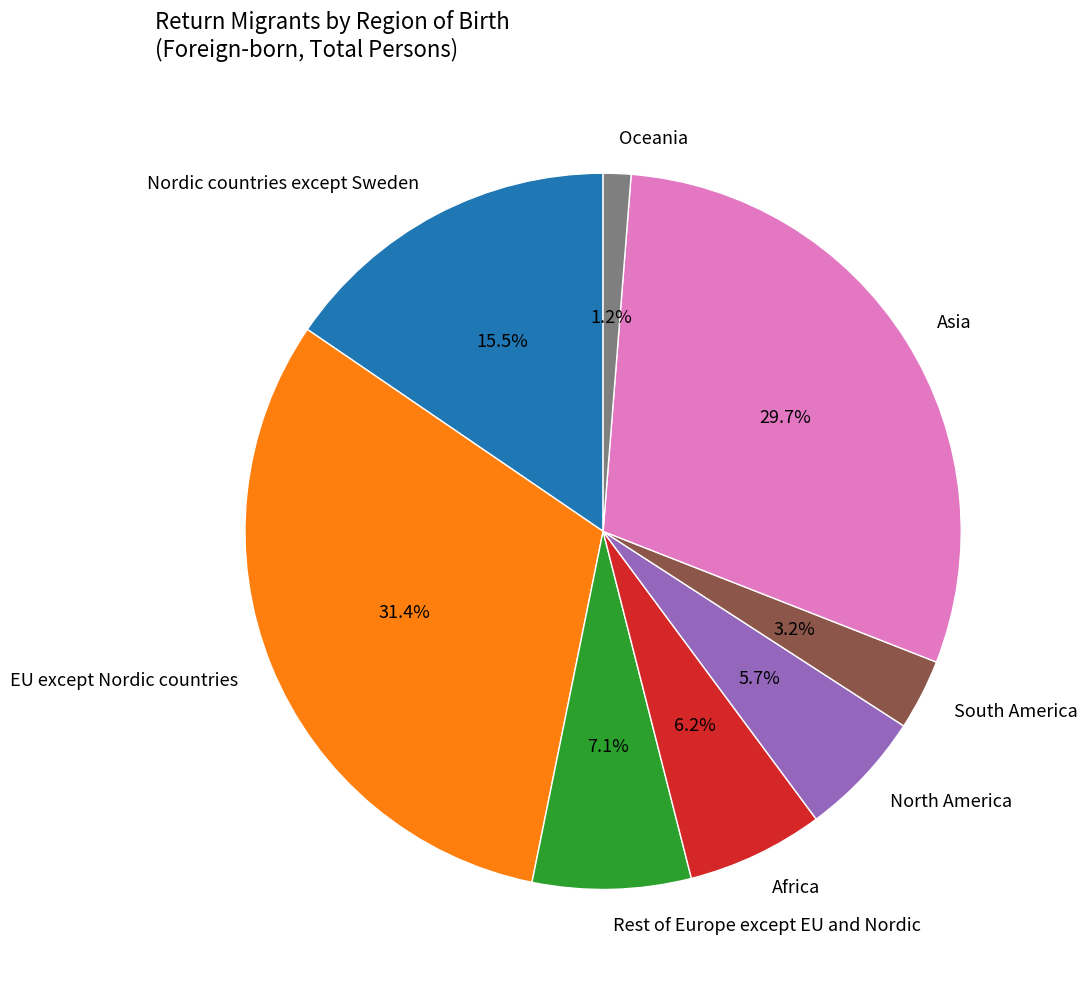

What is the smallest slice in the pie chart?

Oceania